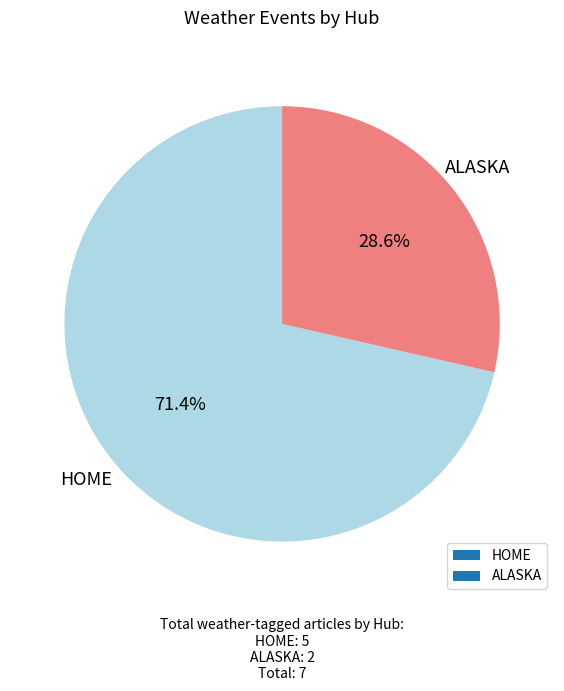

To the nearest percent, what is the average slice percentage?

50%